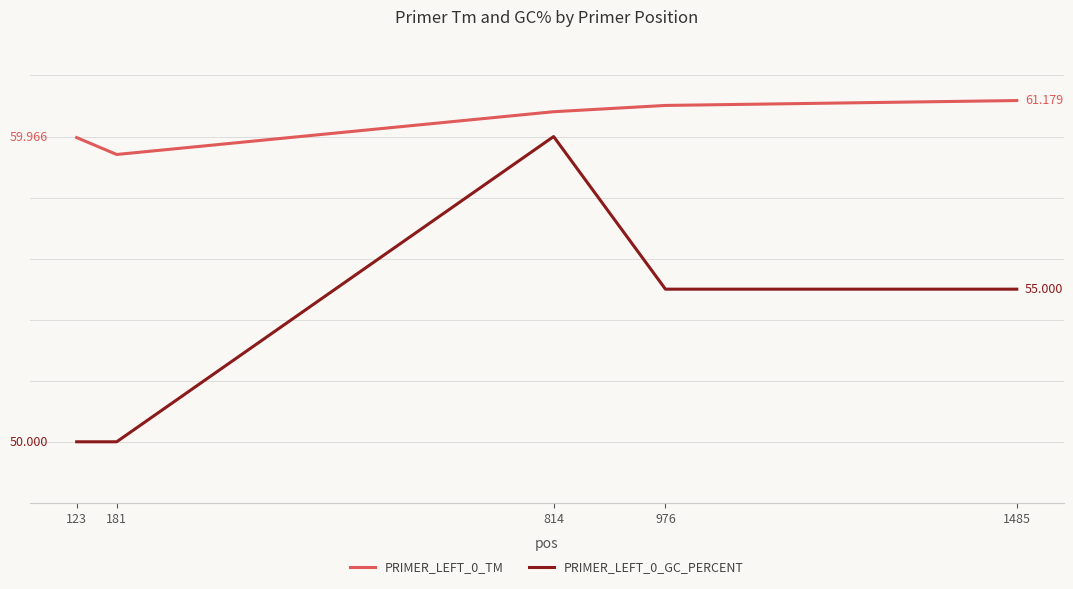

At how many categories does at least one series exceed 53?

5